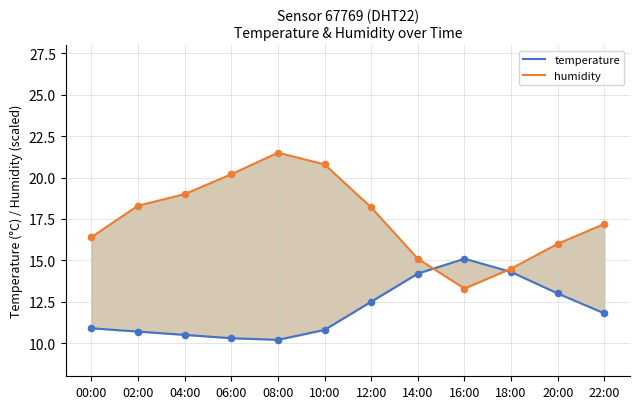

Which series reaches the minimum Y coordinate?

temperature